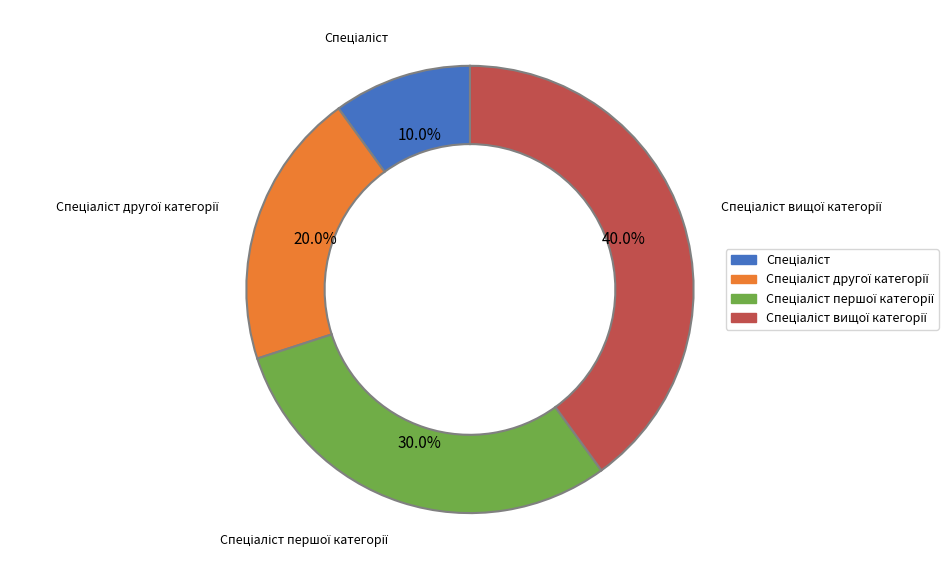

To the nearest percent, what is the average slice percentage?

25%